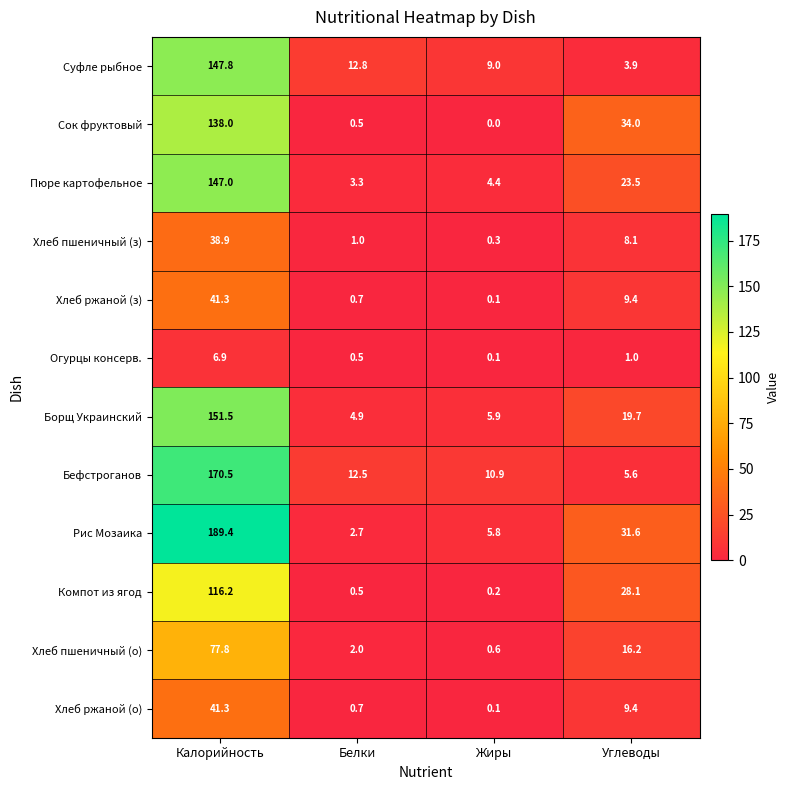

Count the number of categories in the chart.

4